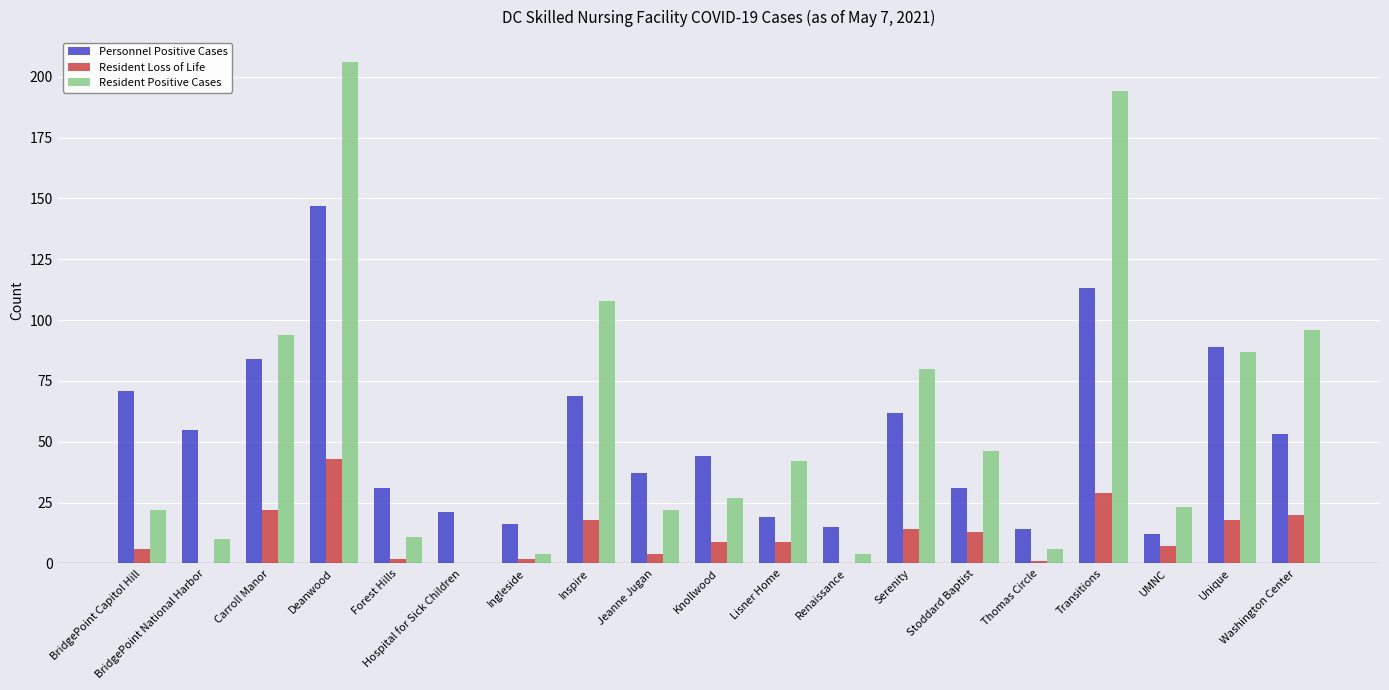

Are the bars grouped side by side (vs. stacked)?

Yes